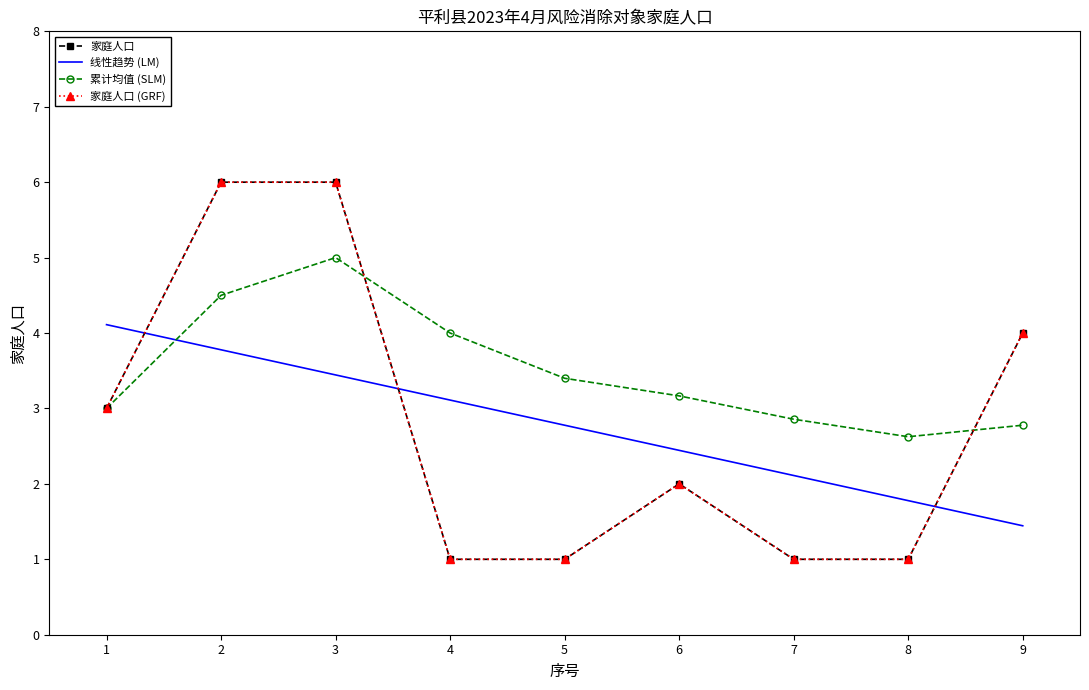

What is the average value of the 家庭人口 series?

2.8